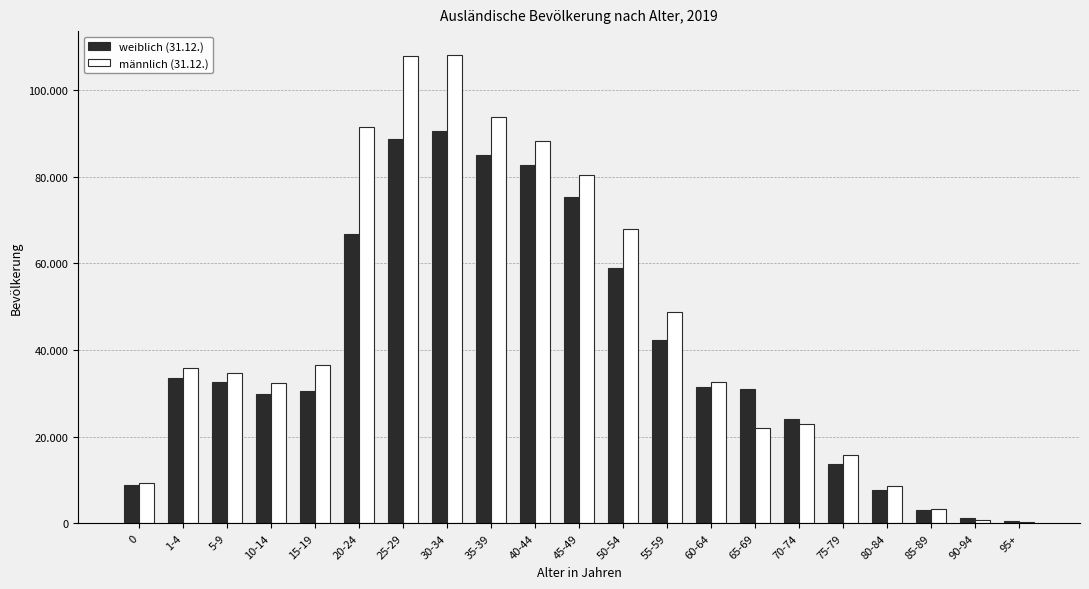

Are the bars grouped side by side (vs. stacked)?

Yes